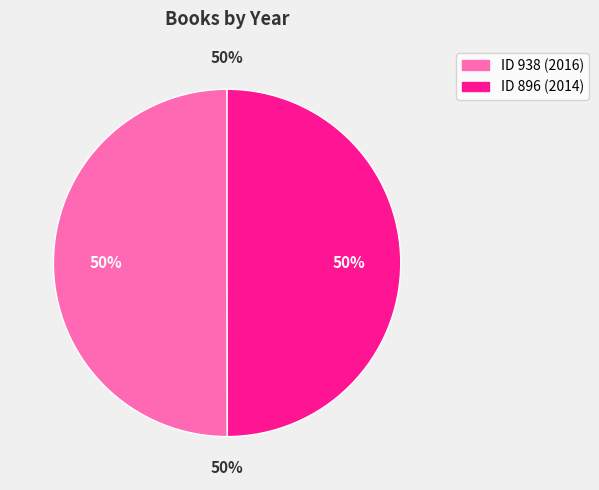

What percentage do 938 and 896 together represent?

100.0%